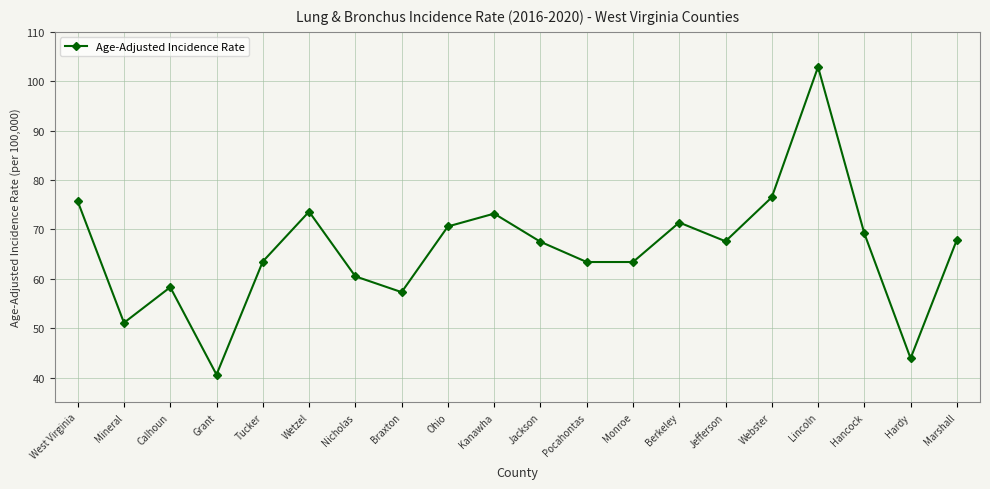

What is the maximum value shown in the chart?

102.9